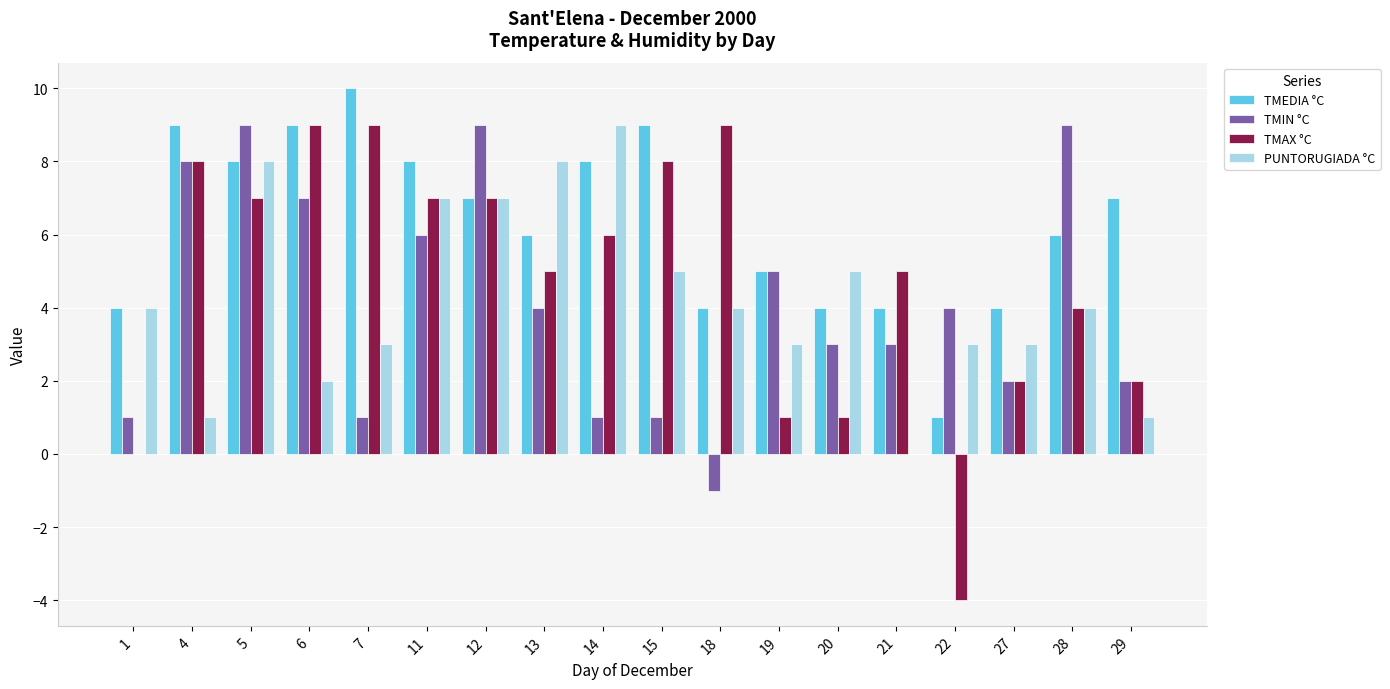

At which category is the sum across all series the highest?

5